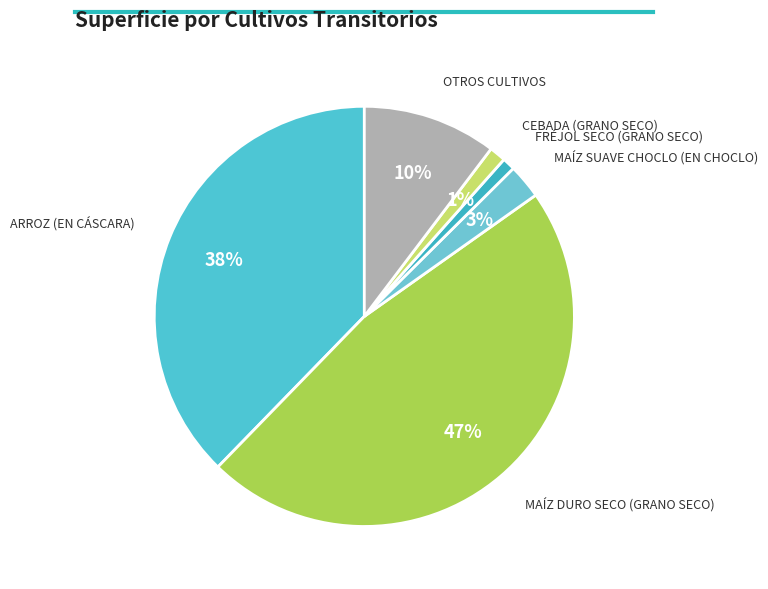

Is there any slice that represents more than half of the pie?

No